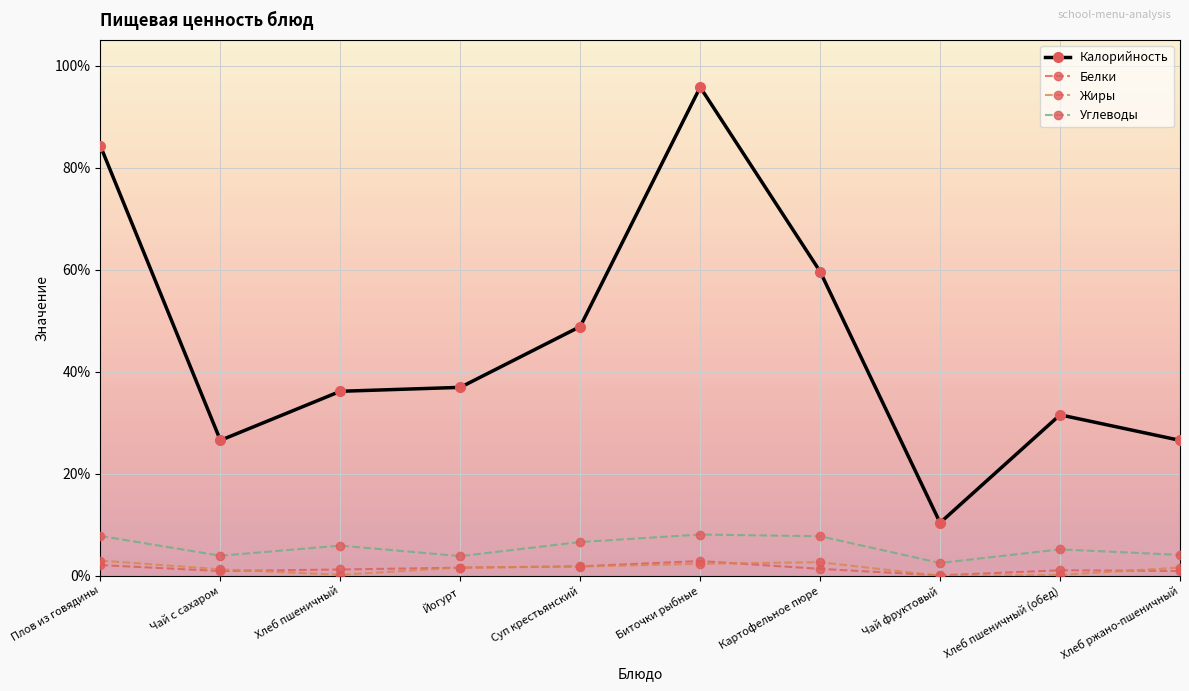

At which category is the sum across all series the highest?

Биточки рыбные